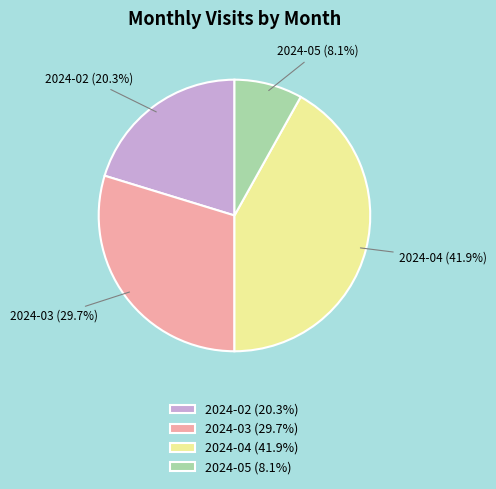

What is the ratio of the value at 2024-03 to the value at 2024-02?

1.5